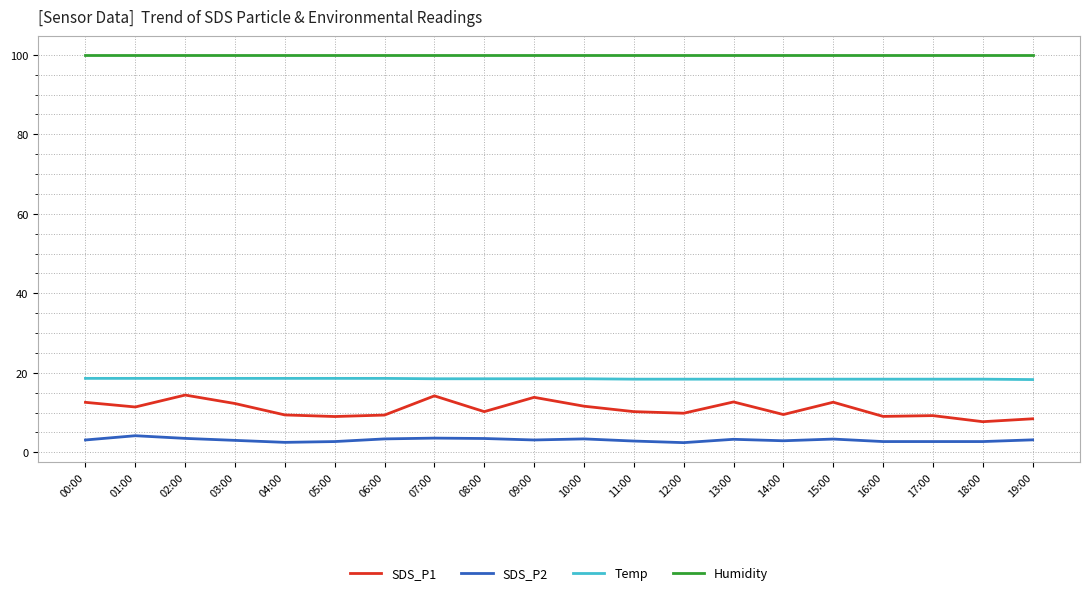

The SDS_P2 series shows 2.5 at 04:00. True or false?

True